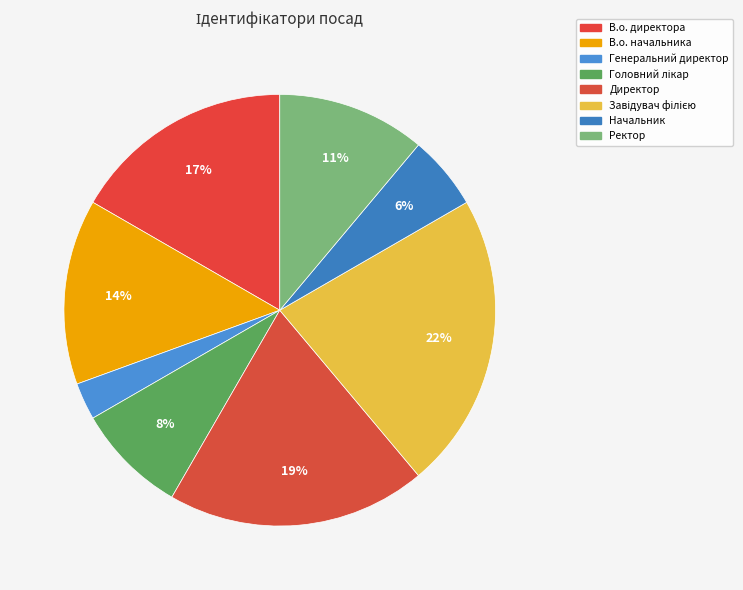

How many slices are in this pie chart?

8